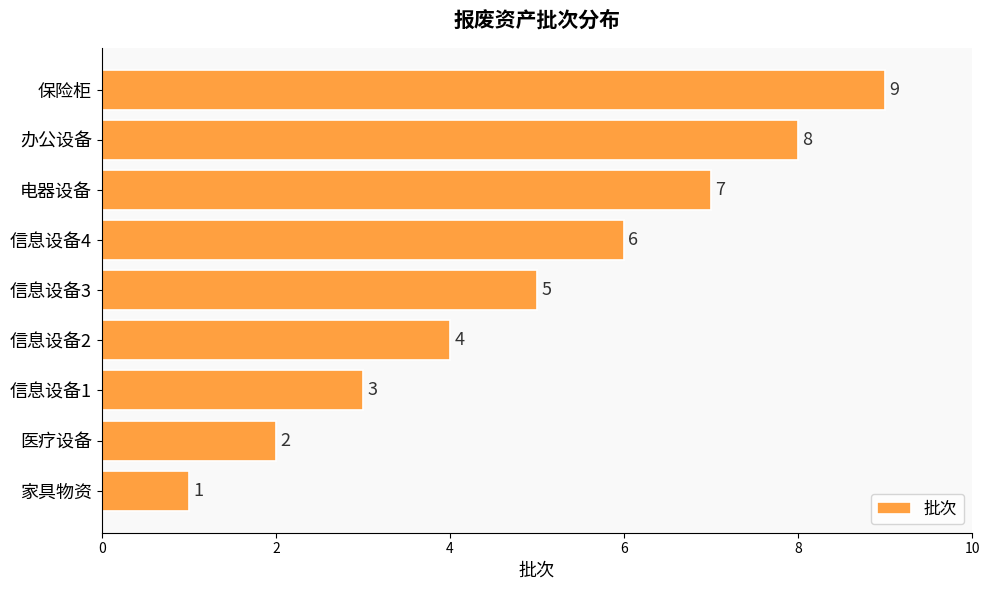

The value at 保险柜 is 14. True or false?

False